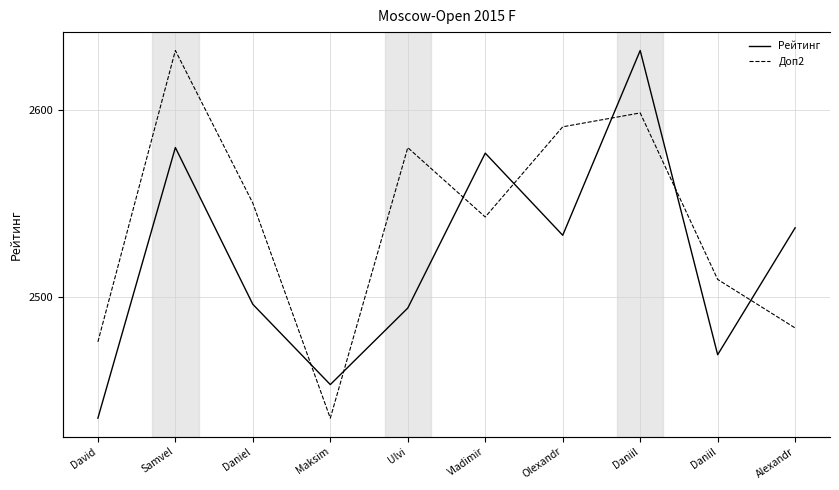

What is the sum of the Рейтинг values at Daniel and Vladimir?

5073